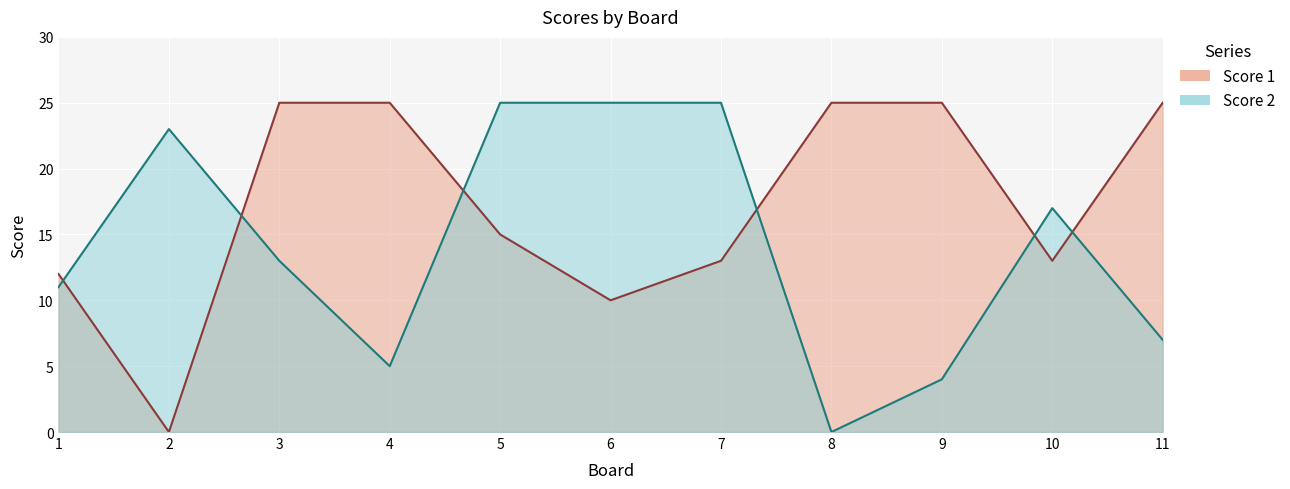

Which label corresponds to the smallest value in the chart?

2